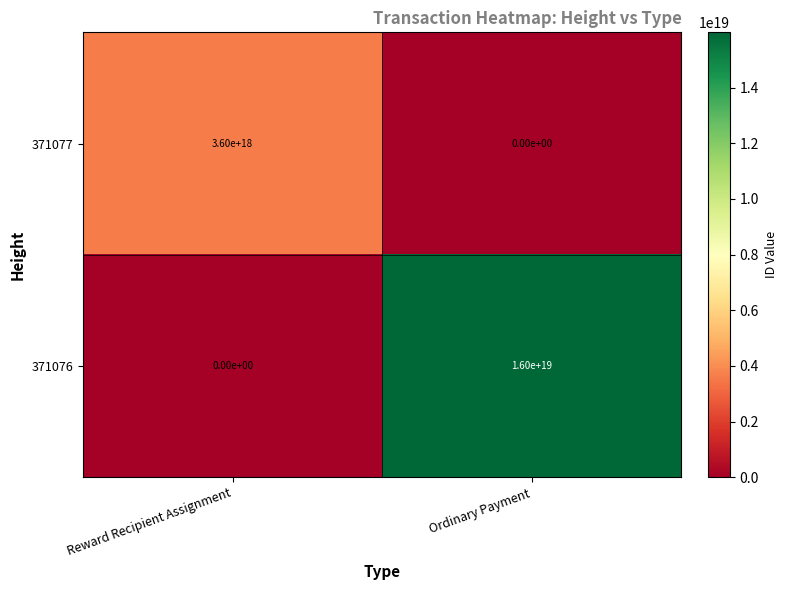

How many values in the 371077 series are below 3600000000000000000?

1